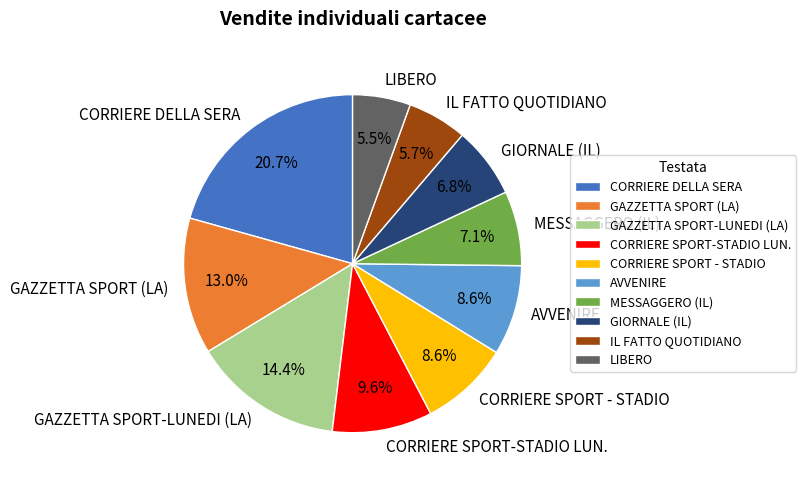

What percentage do CORRIERE SPORT - STADIO and IL FATTO QUOTIDIANO together represent?

14.3%